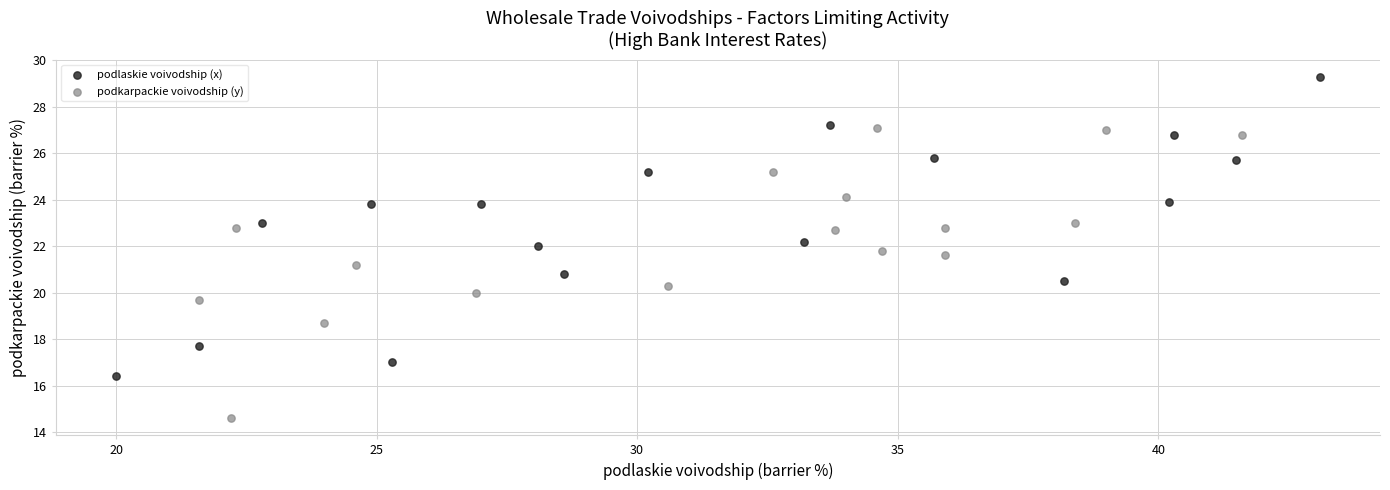

Which series reaches the minimum Y coordinate?

podkarpackie voivodship (y)